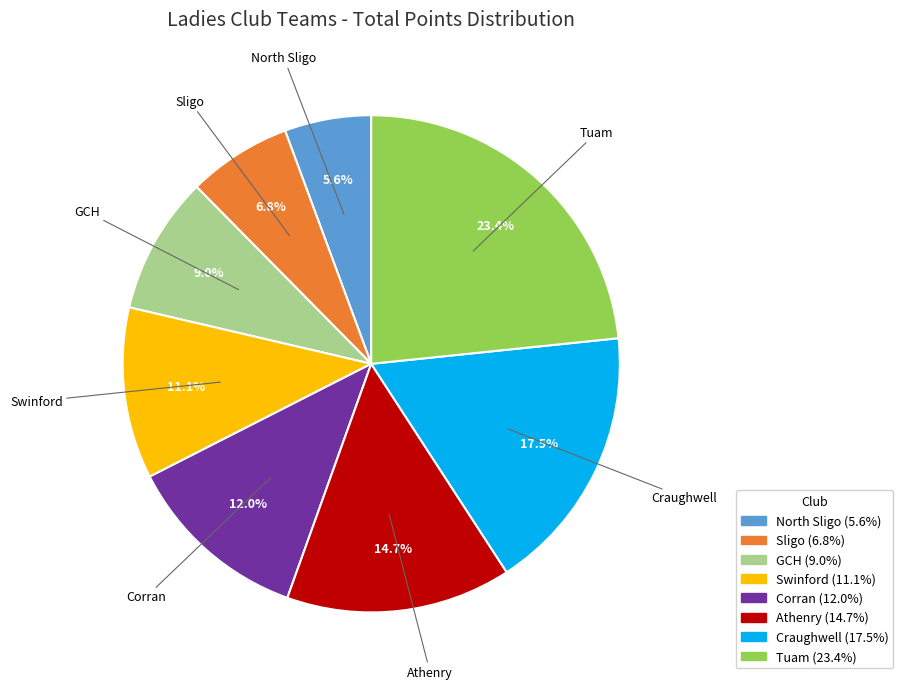

To the nearest percent, what percentage of the pie is Tuam?

23%